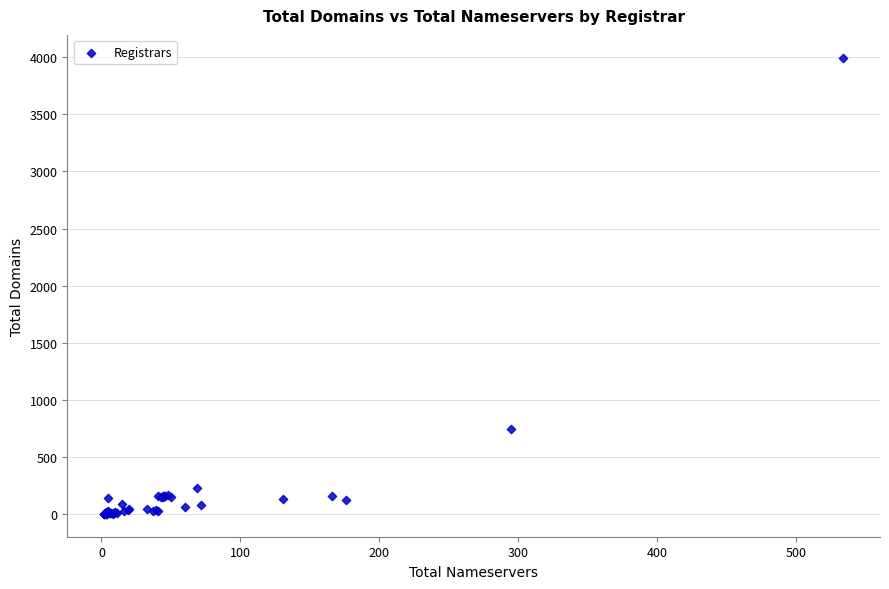

What Y value in the scatter plot is closest to 1998?

743